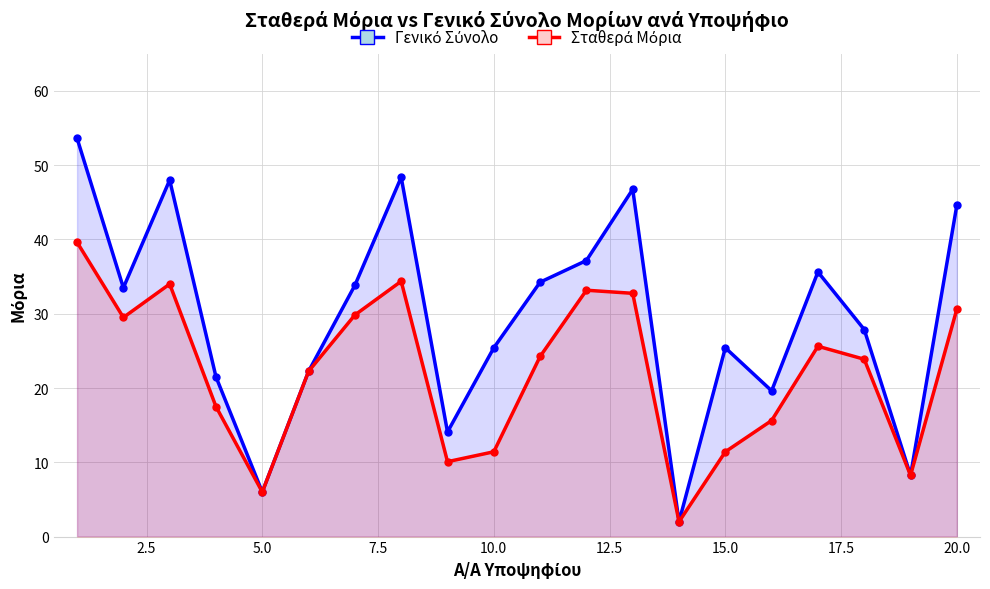

Reading left to right, extract all data points from this chart.

Γενικό Σύνολο: 53.6	33.5	48.0	21.5	6.0	22.2	33.8	48.4	14.1	25.4	34.2	37.2	46.8	2.0	25.4	19.6	35.6	27.9	8.2	44.6
Σταθερά Μόρια: 39.6	29.5	34.0	17.5	6.0	22.2	29.8	34.4	10.1	11.4	24.2	33.2	32.8	2.0	11.4	15.6	25.6	23.9	8.2	30.6